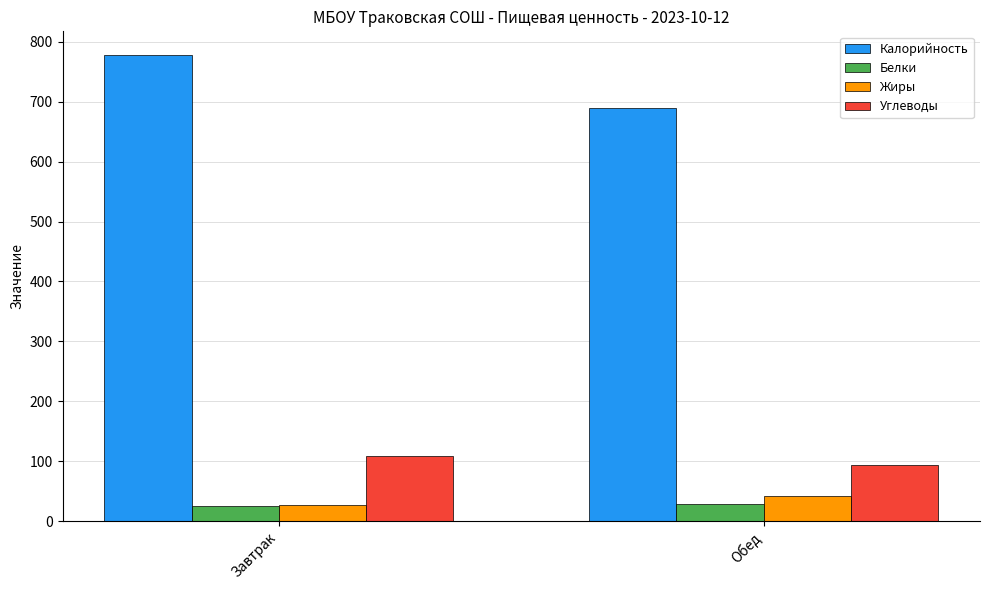

What position from the right is Завтрак?

2